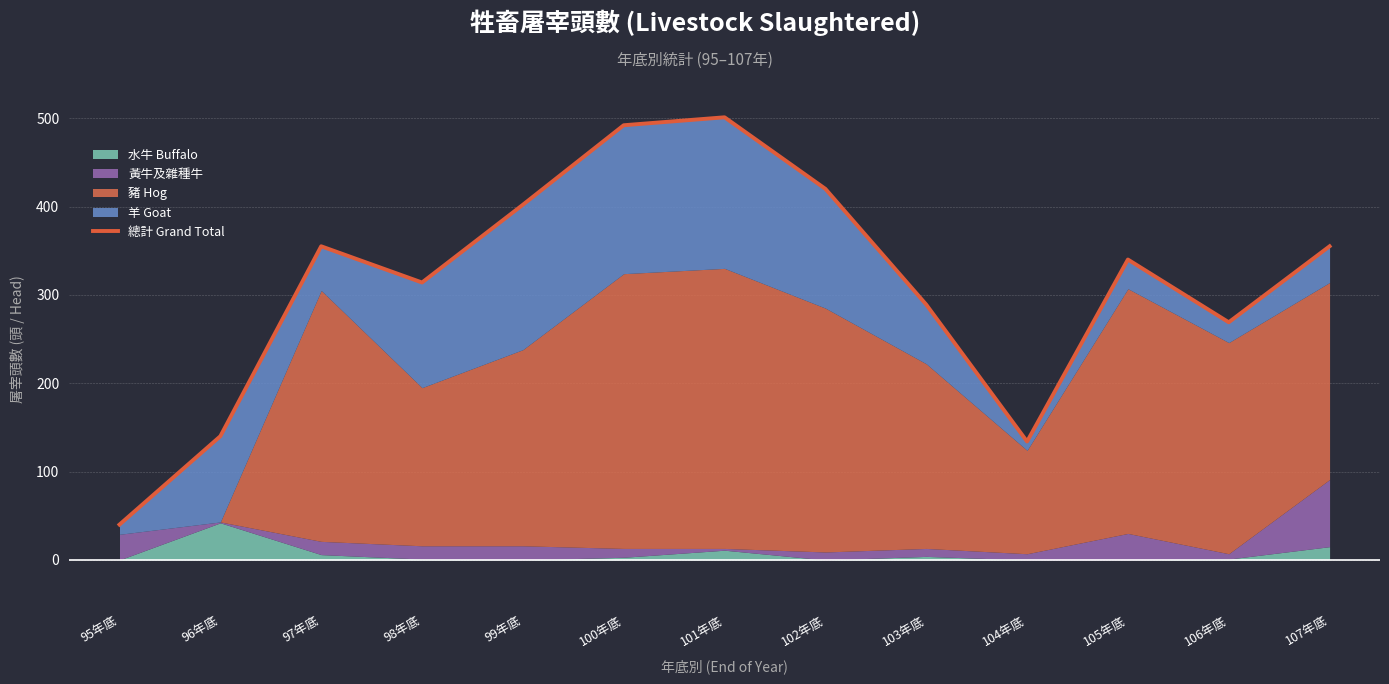

Which has a higher value, 98年底 or 104年底?

98年底